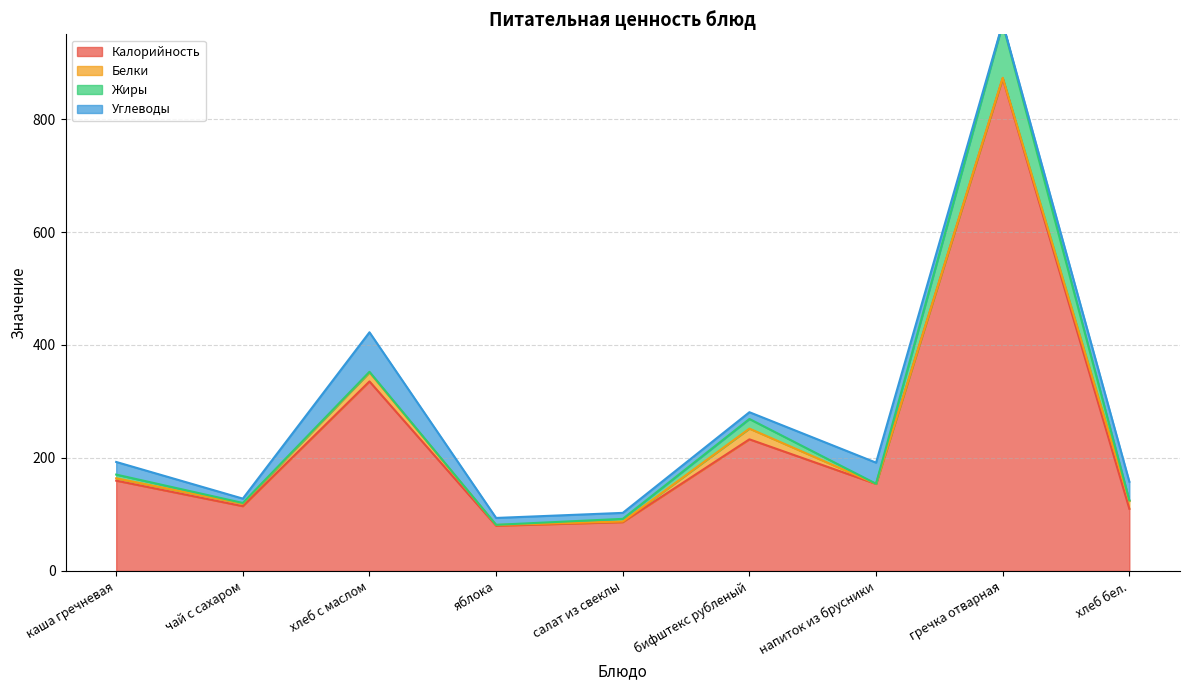

What is the total value across all series at бифштекс рубленый?

281.0